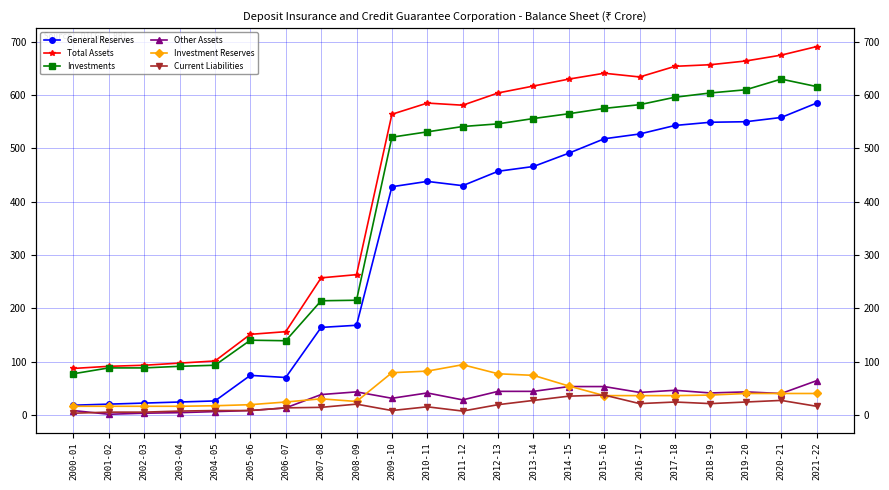

What is the difference between the maximum and minimum values in the Investment Reserves series?

78